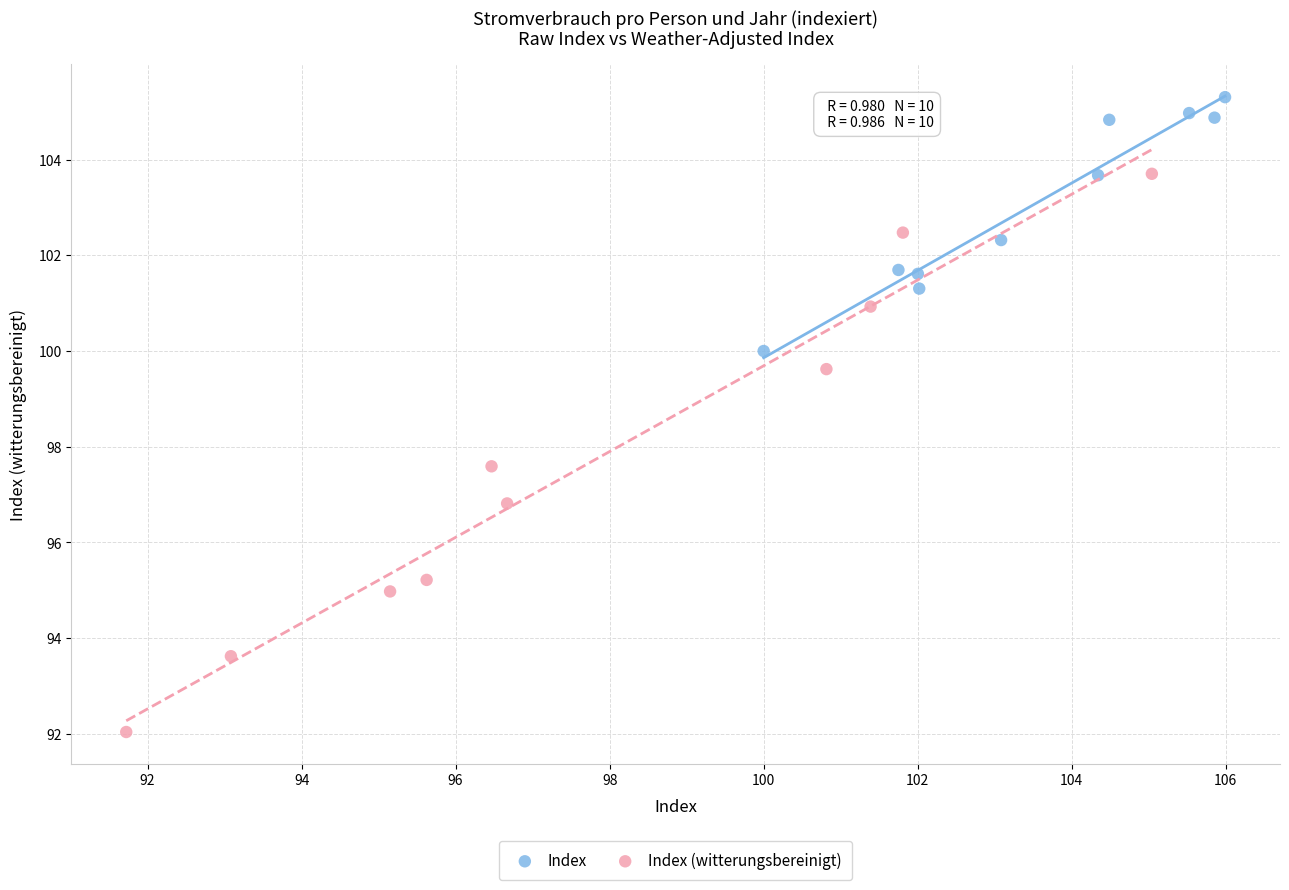

Which series has the largest Y range (max minus min)?

Index (witterungsbereinigt)